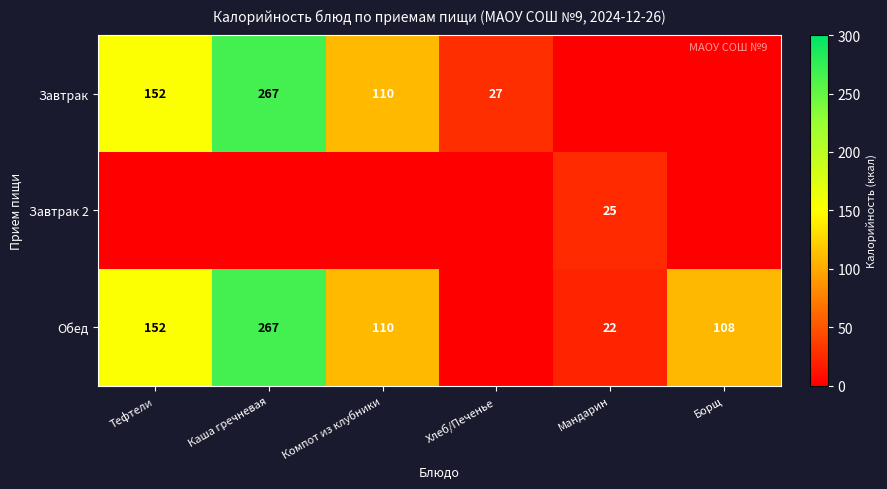

At which category is the sum across all series the highest?

Каша гречневая